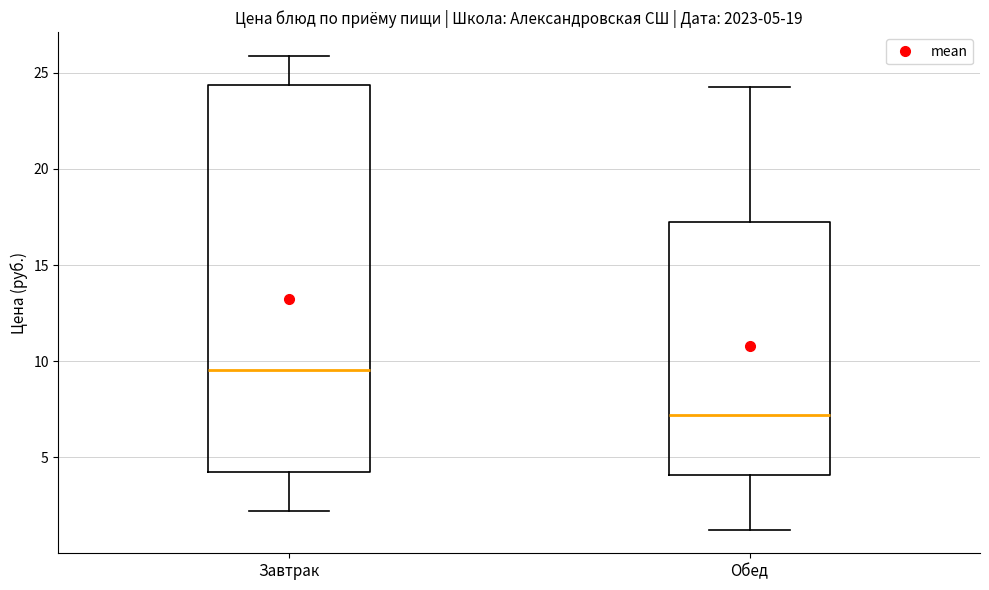

Which box's median line is the lowest?

Обед